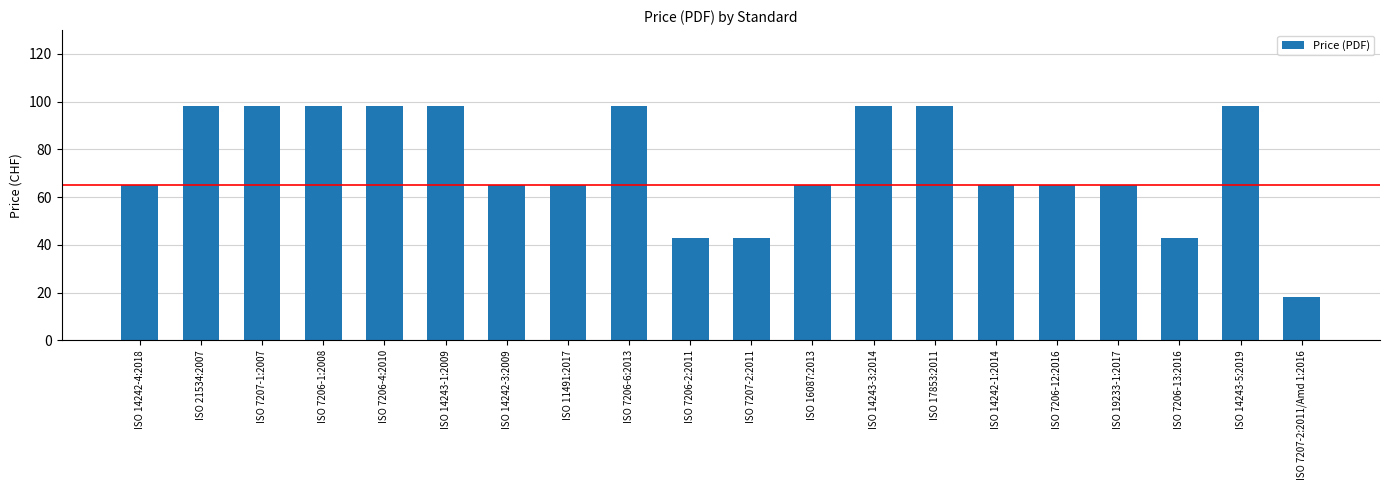

Is it true that the value at ISO 14243-3:2014 is 98?

True